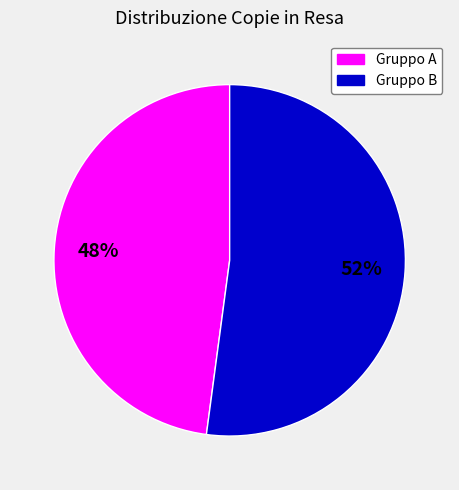

To the nearest percent, what is the difference between the largest and smallest slice percentages?

4%